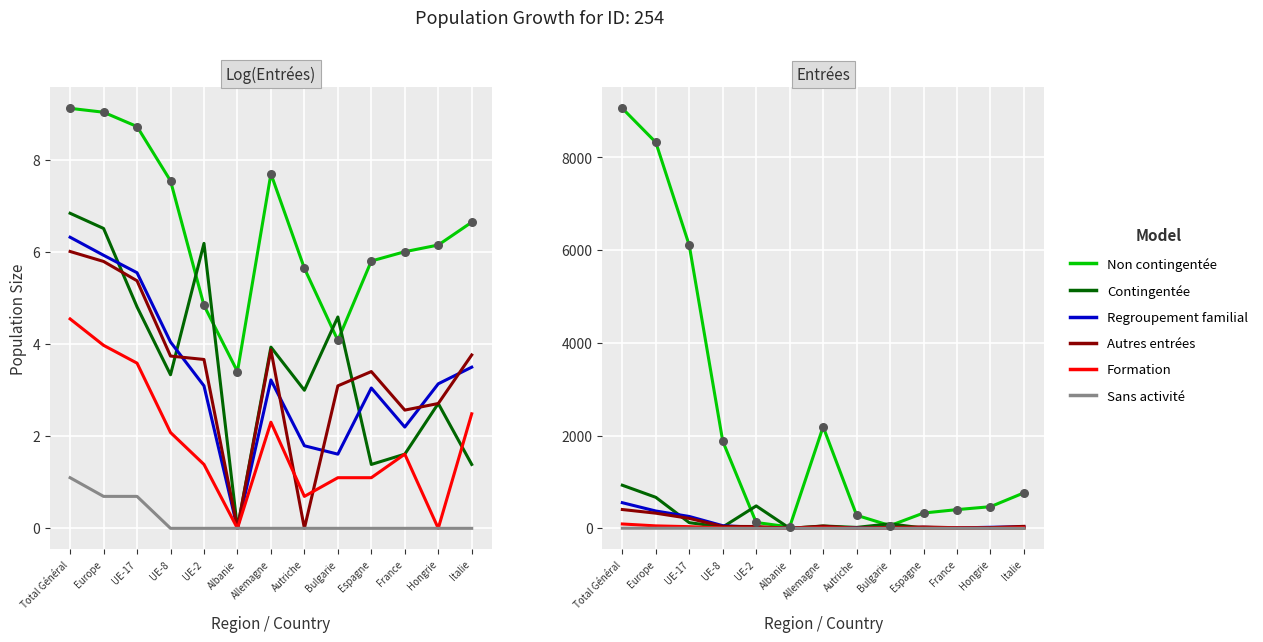

Is the value of Activités lucrative non contingentée at Autriche greater than the value of Permis séjour sans activité at Italie?

Yes